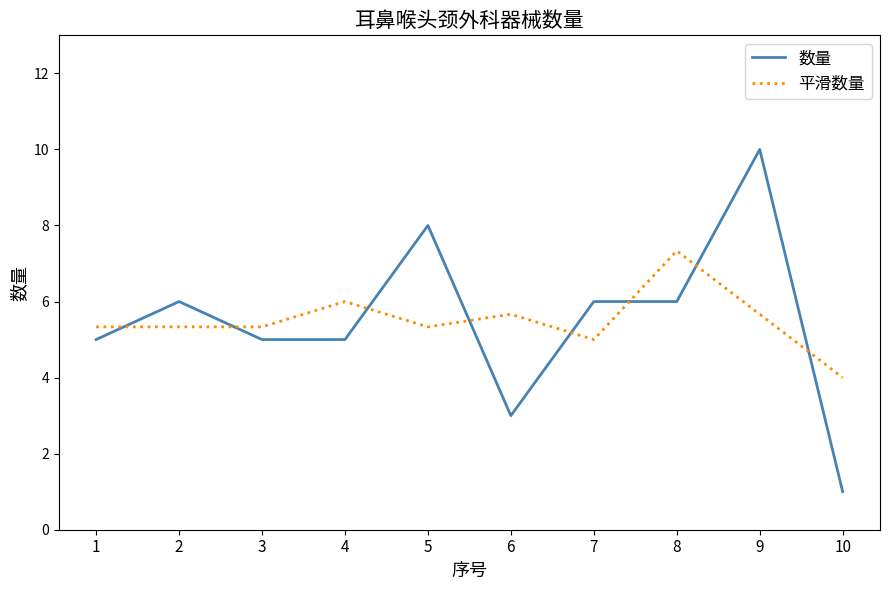

What is the spread (max minus min) of values at 1?

0.3